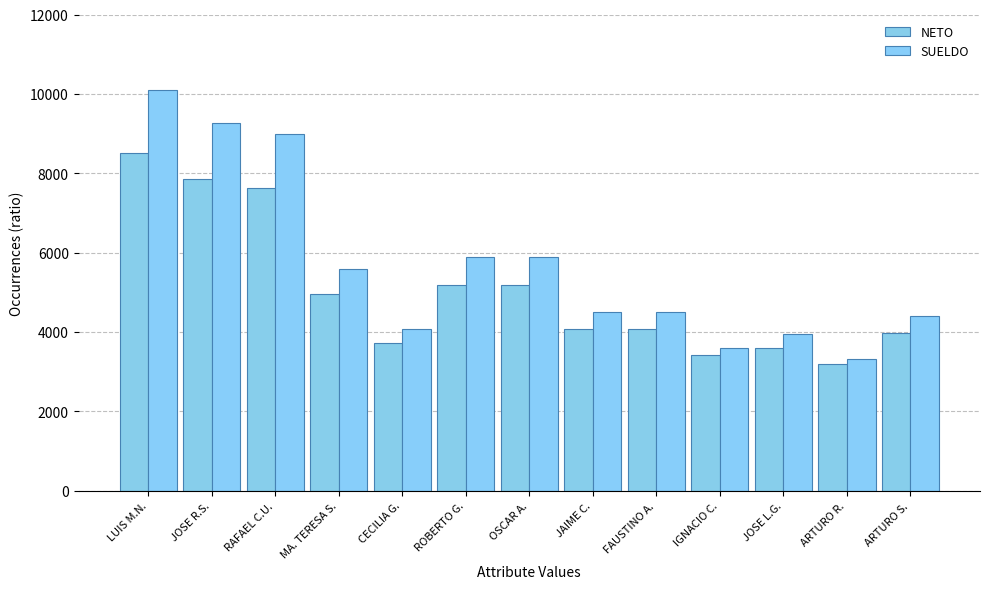

At which category is the sum across all series the highest?

LUIS M.N.